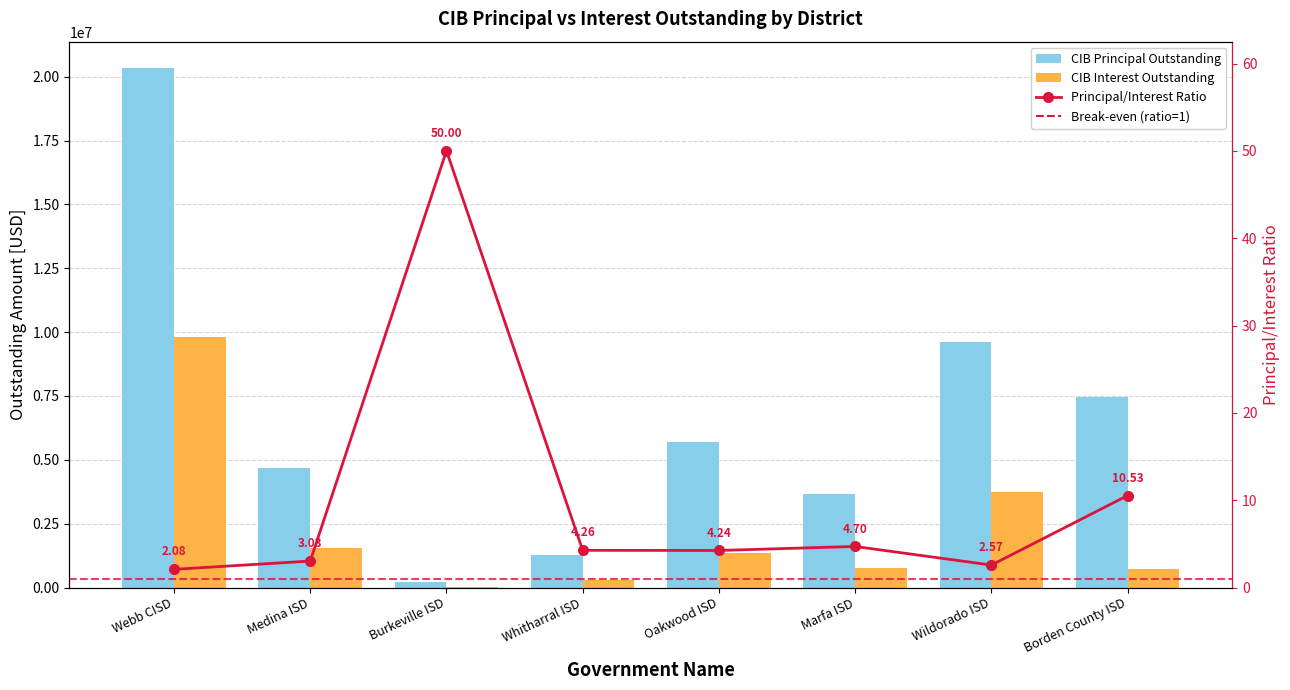

Read the CIBInterestOutstanding value at Wildorado ISD.

3740578.2